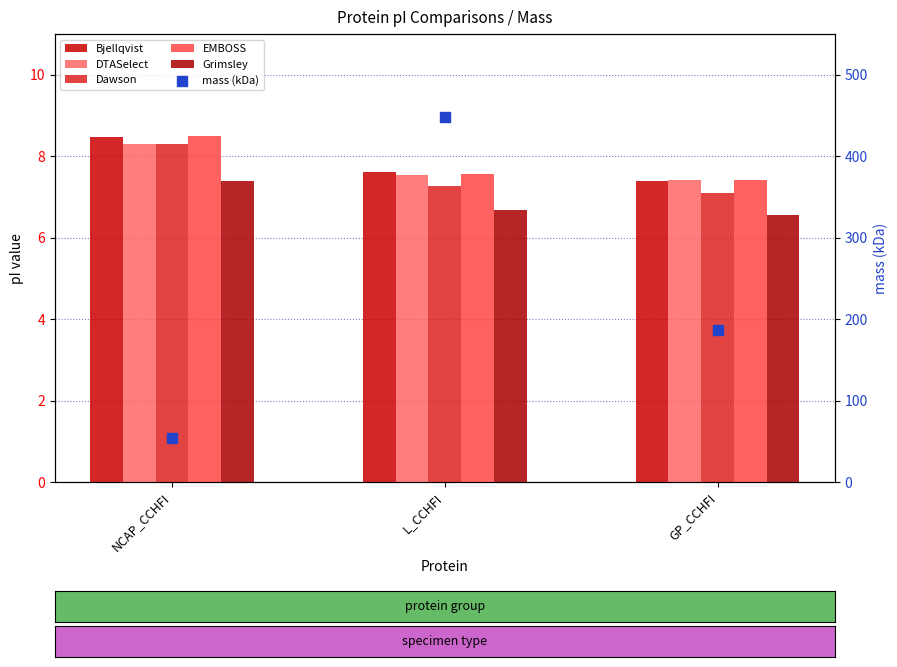

What is the total value across all series at L_CCHFI?

484.5